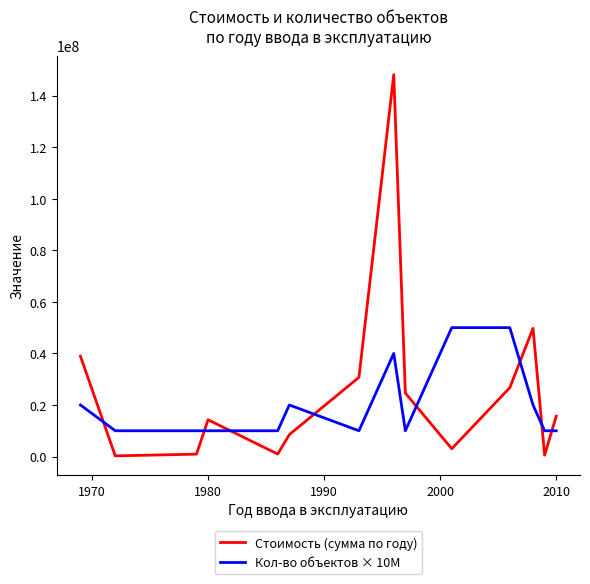

What is the lowest value of the Кол-во объектов × 10M series?

10000000.0